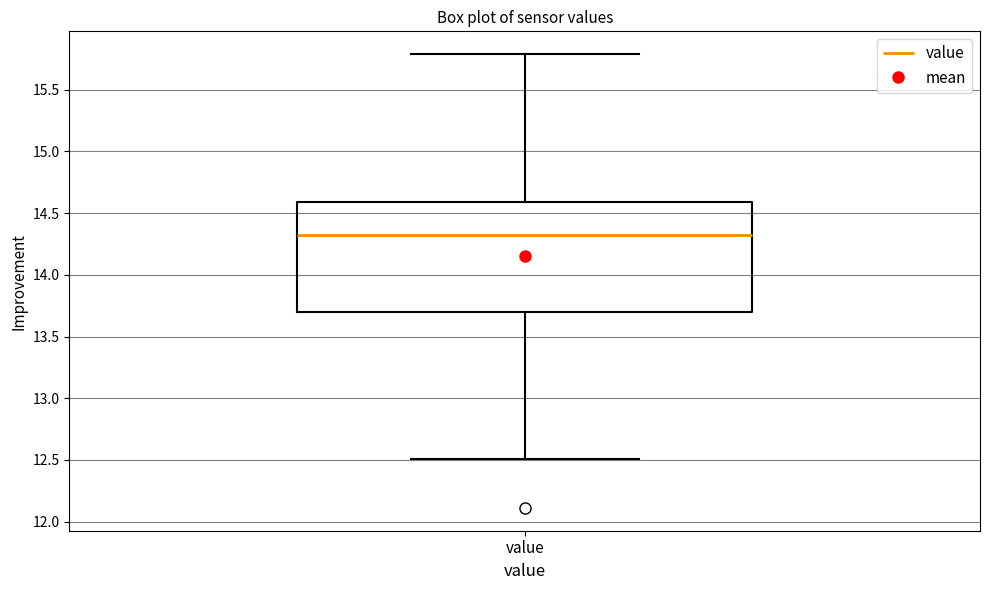

Read this box plot against the y-axis: the position of the median line, the range covered by the box, and the ends of both whiskers. The values are not printed on the chart, so give them approximately, as read against the axis.

median 14.35, box 13.70 to 14.60, whiskers 12.50 to 15.80